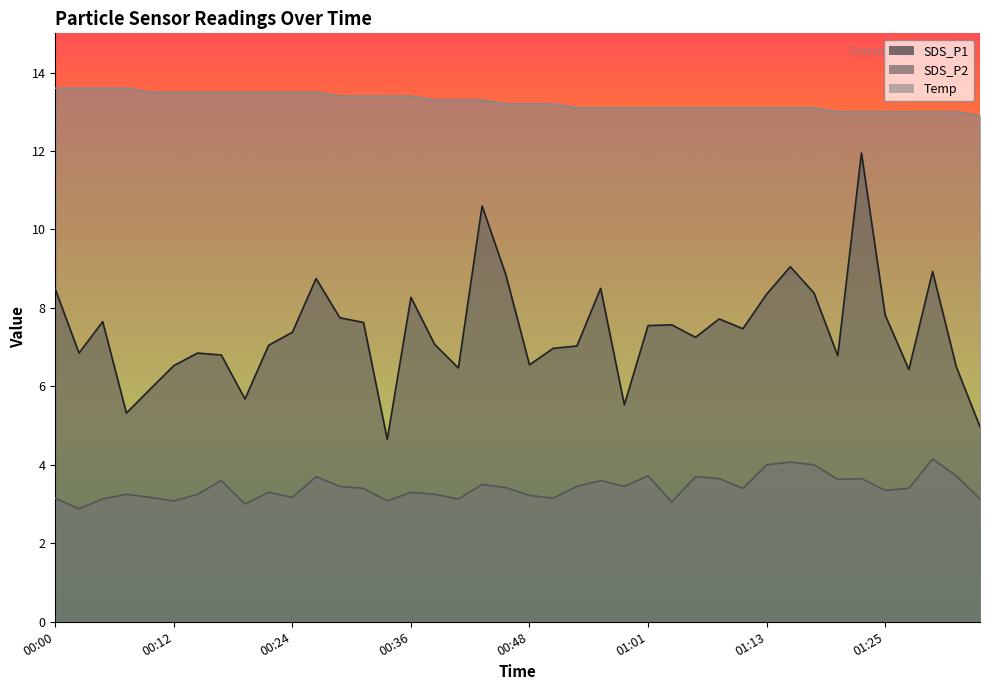

Count the number of categories in the chart.

40